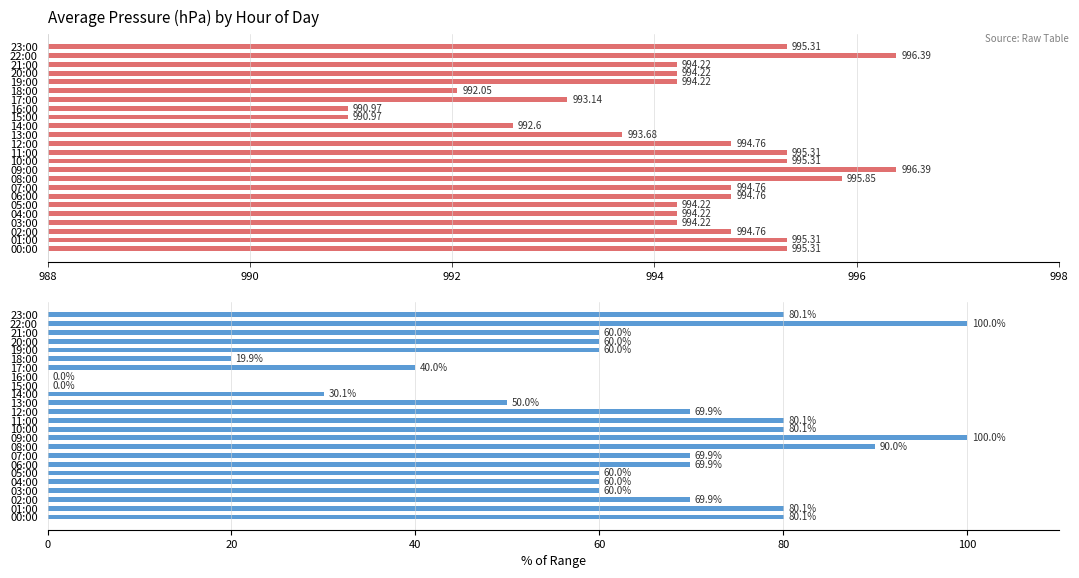

What position from the left is 11:00?

12